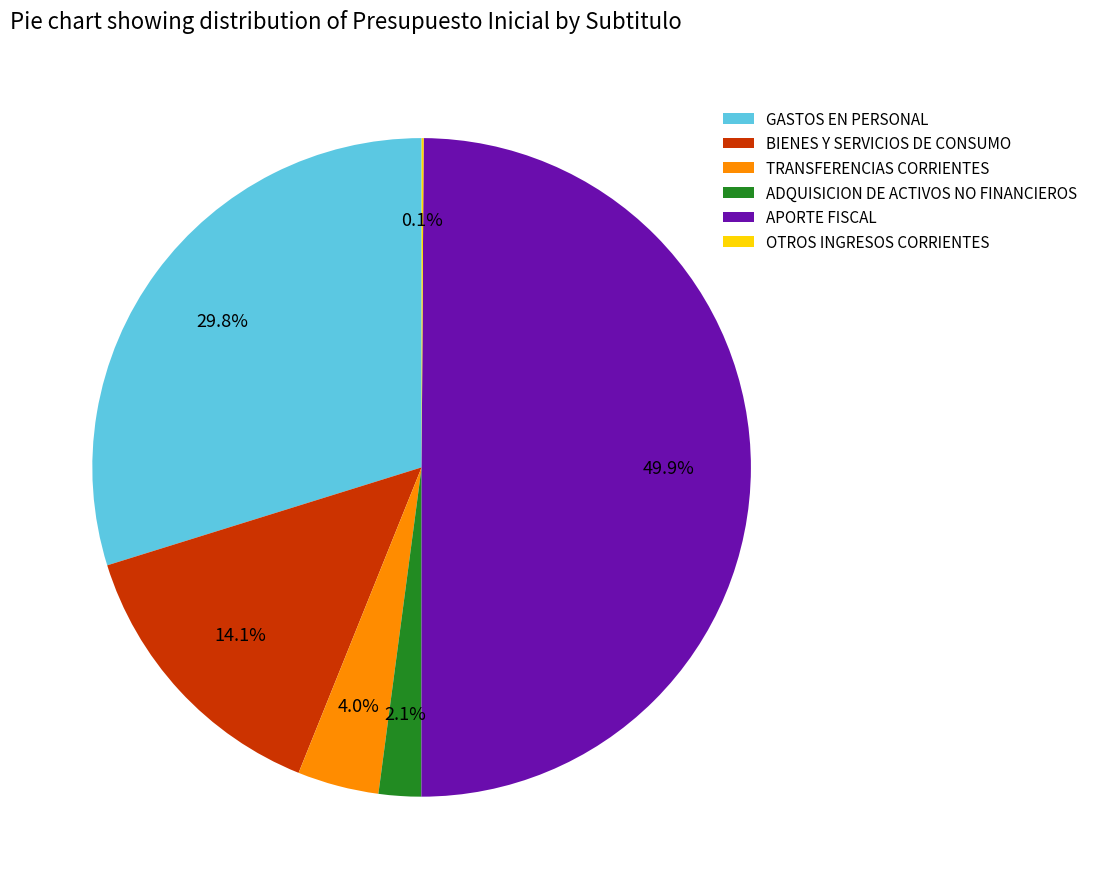

Do ADQUISICION DE ACTIVOS NO FINANCIEROS and APORTE FISCAL together represent more than half of the pie?

Yes